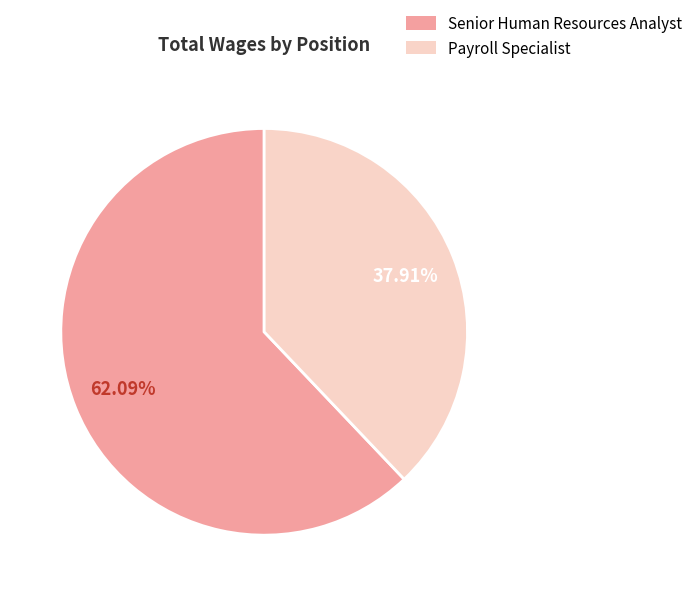

Is it true that Payroll Specialist is 30% of the pie?

False